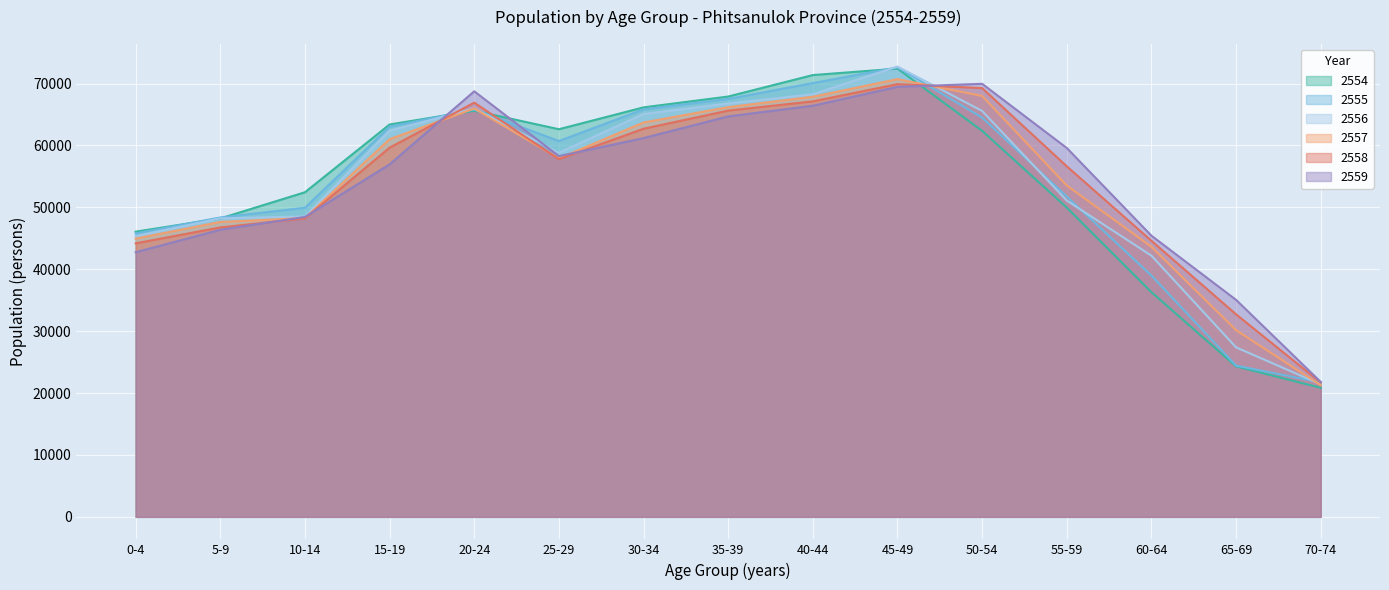

Reading left to right, list all the values displayed in this chart.

2554: 46079	48212	52445	63395	65622	62627	66161	67911	71380	72417	62367	49961	36303	24309	20850
2555: 45796	48372	49937	63042	65818	60720	65833	67520	70082	72623	64507	51754	38978	24426	21725
2556: 45354	48228	48539	62384	65972	58825	65090	66790	68275	72752	65579	51097	42192	27383	21407
2557: 44952	47649	48279	61020	65981	57916	63717	66195	67875	70725	67998	53536	43627	30163	21269
2558: 44191	46762	48230	59648	66918	57781	62708	65639	67132	69910	69270	56630	44601	32718	21700
2559: 42753	46385	48459	56948	68756	58280	61196	64701	66423	69478	69966	59595	45420	35055	21796